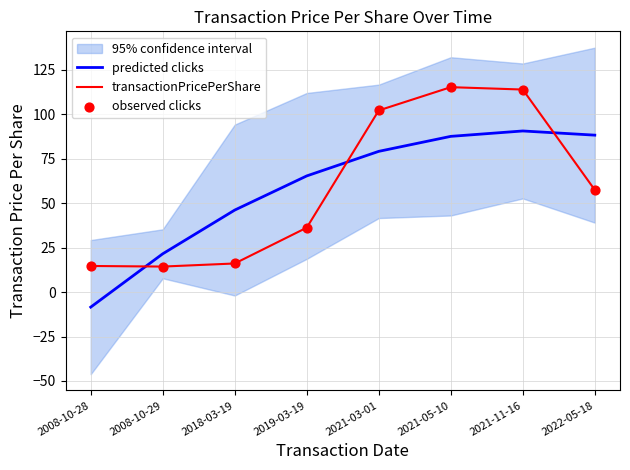

What is the total value across all series at 2008-10-28?

20.9